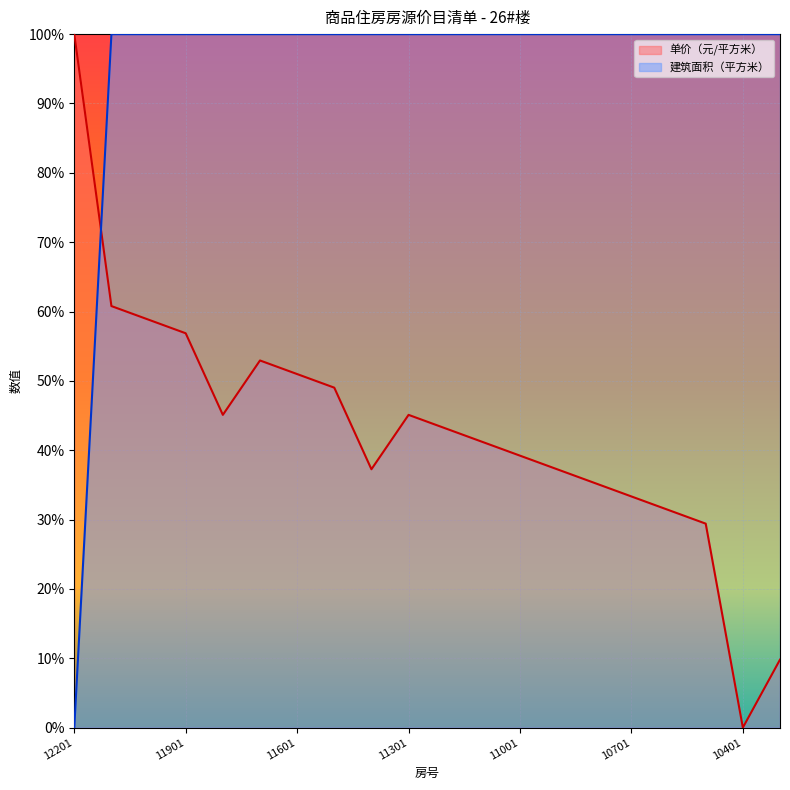

At 10501, list the series in order from smallest to largest.

单价（元/平方米）, 建筑面积（平方米）